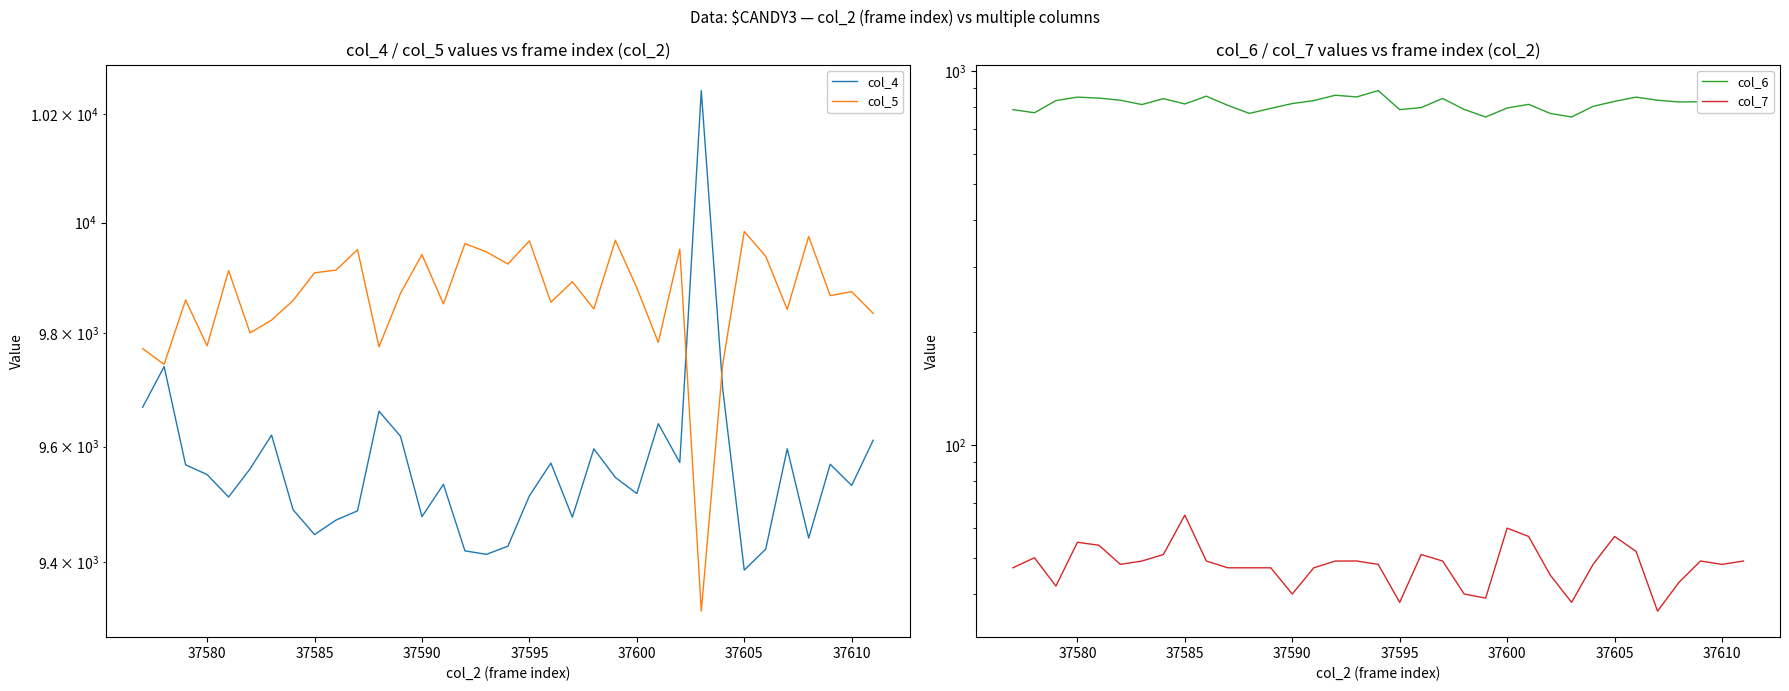

List the series in order of their peak value, highest first.

col_4, col_5, col_6, col_7